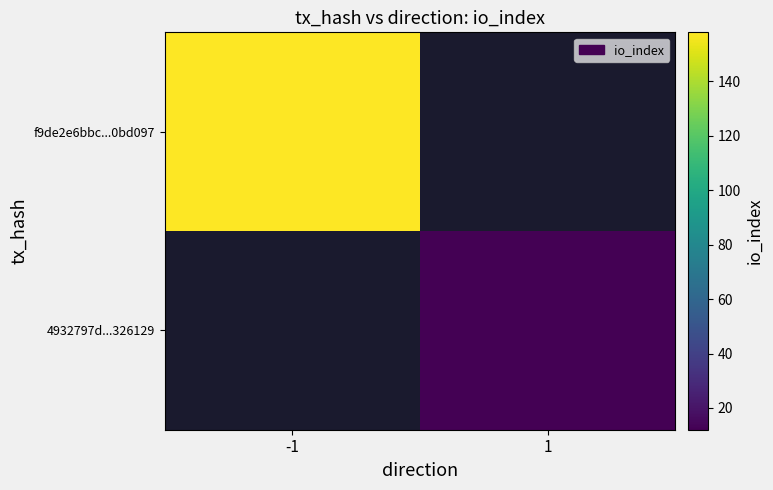

List the series in order of their overall mean, lowest first.

f9de2e6bbc...0bd097, 4932797d...326129